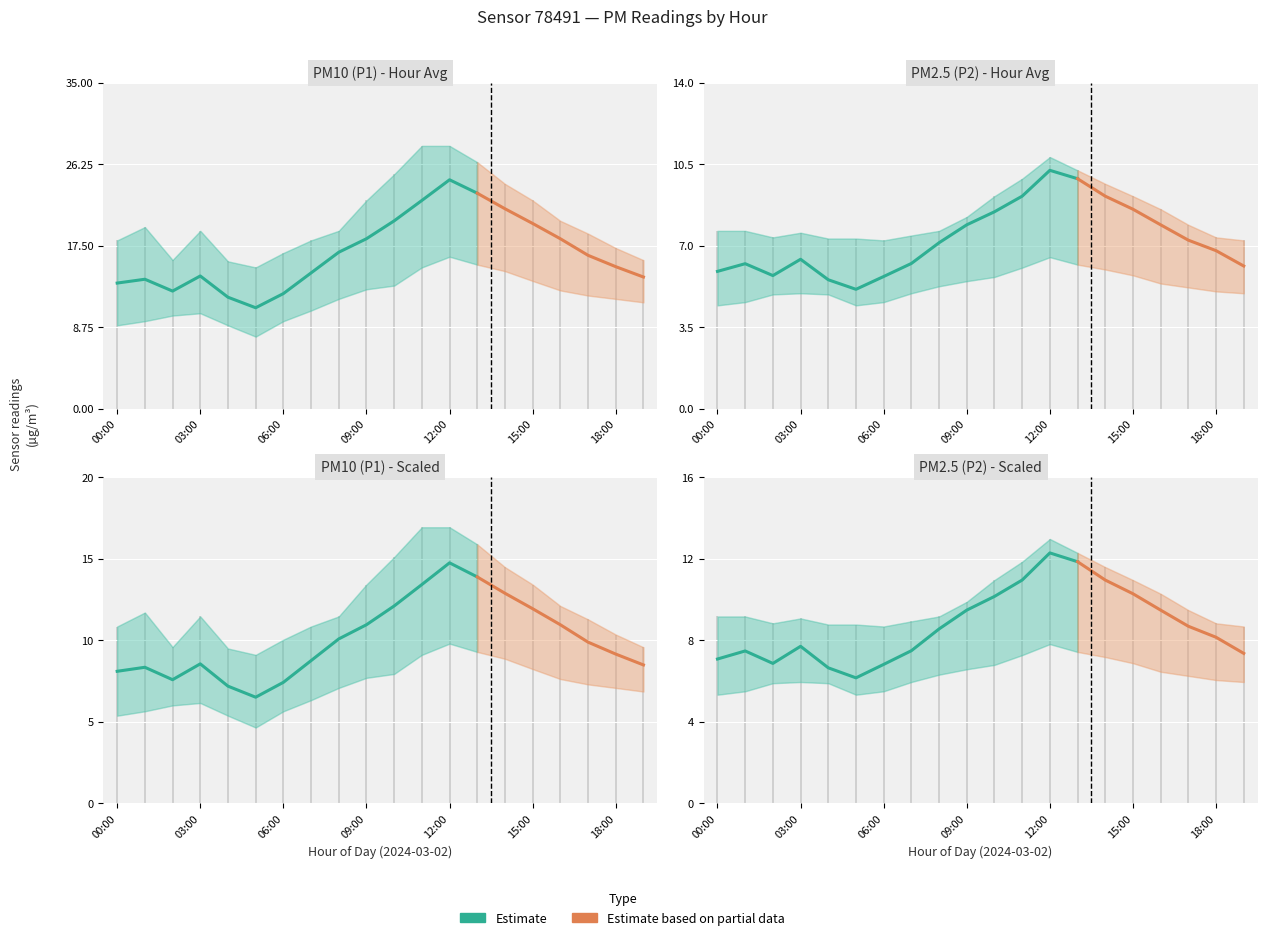

Which has a higher value, 04:00 or 02:00?

02:00